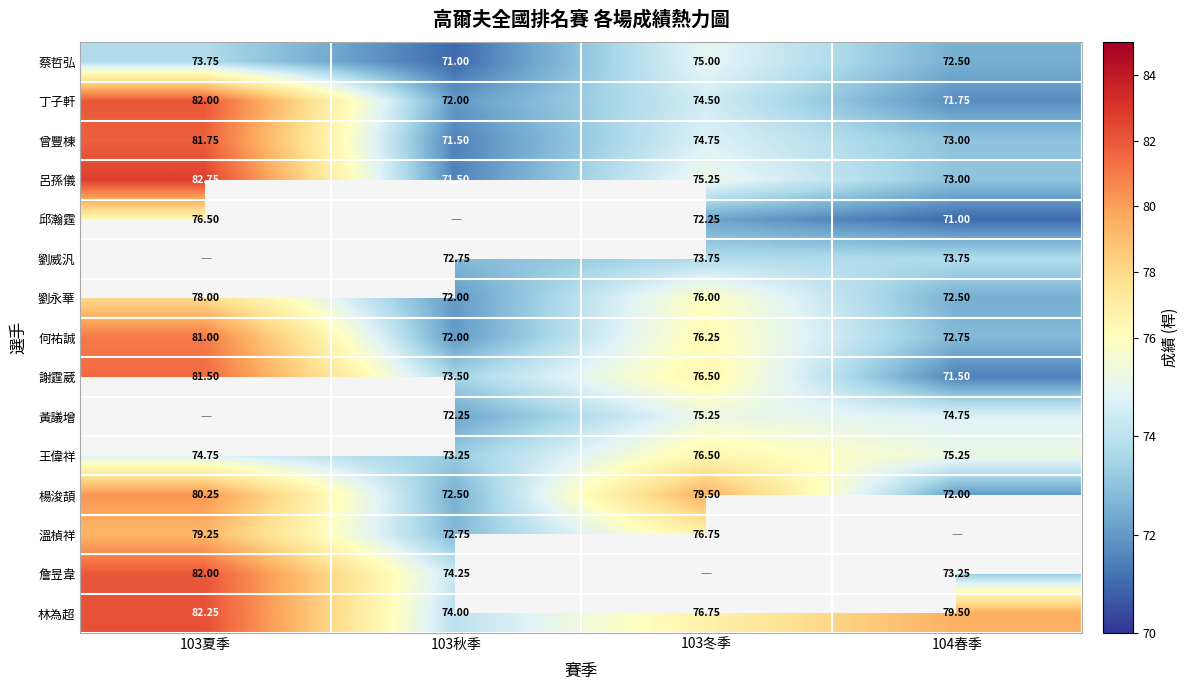

Is the value of 林為超 at 103秋季 greater than the value of 王偉祥 at 103冬季?

No